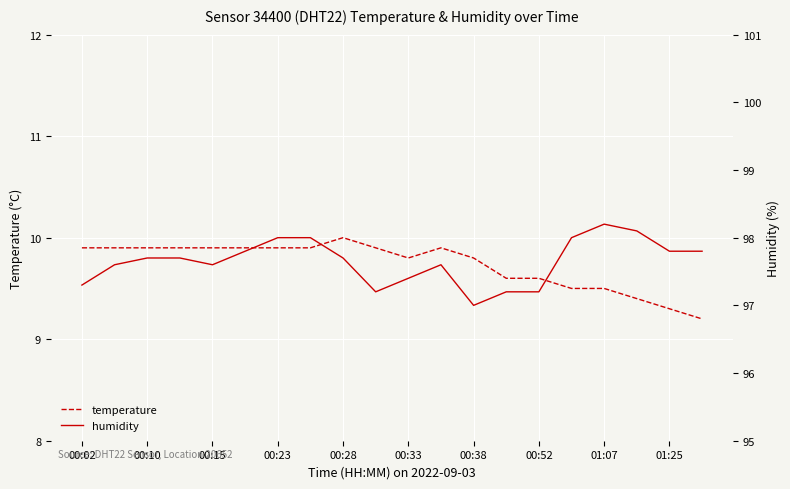

How many lines are shown in the chart?

2